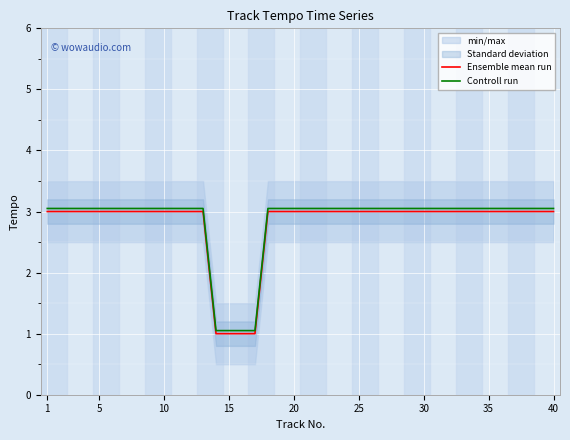

True or false: Ensemble mean run has a value of 3.0 at 20.

True